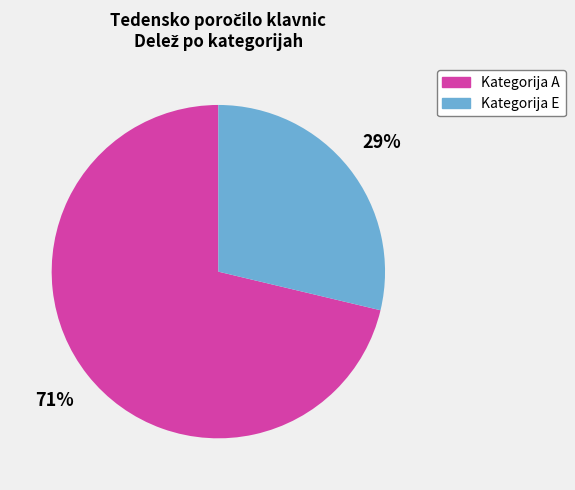

To the nearest percent, what is the average slice percentage?

50%